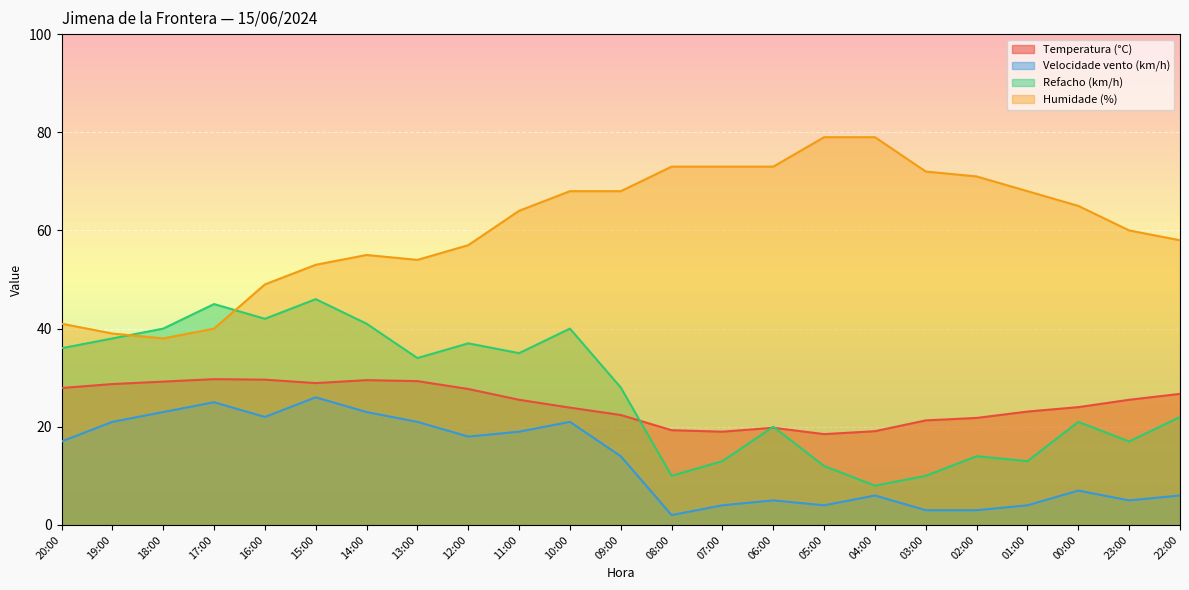

At which category is the sum across all series the highest?

15:00